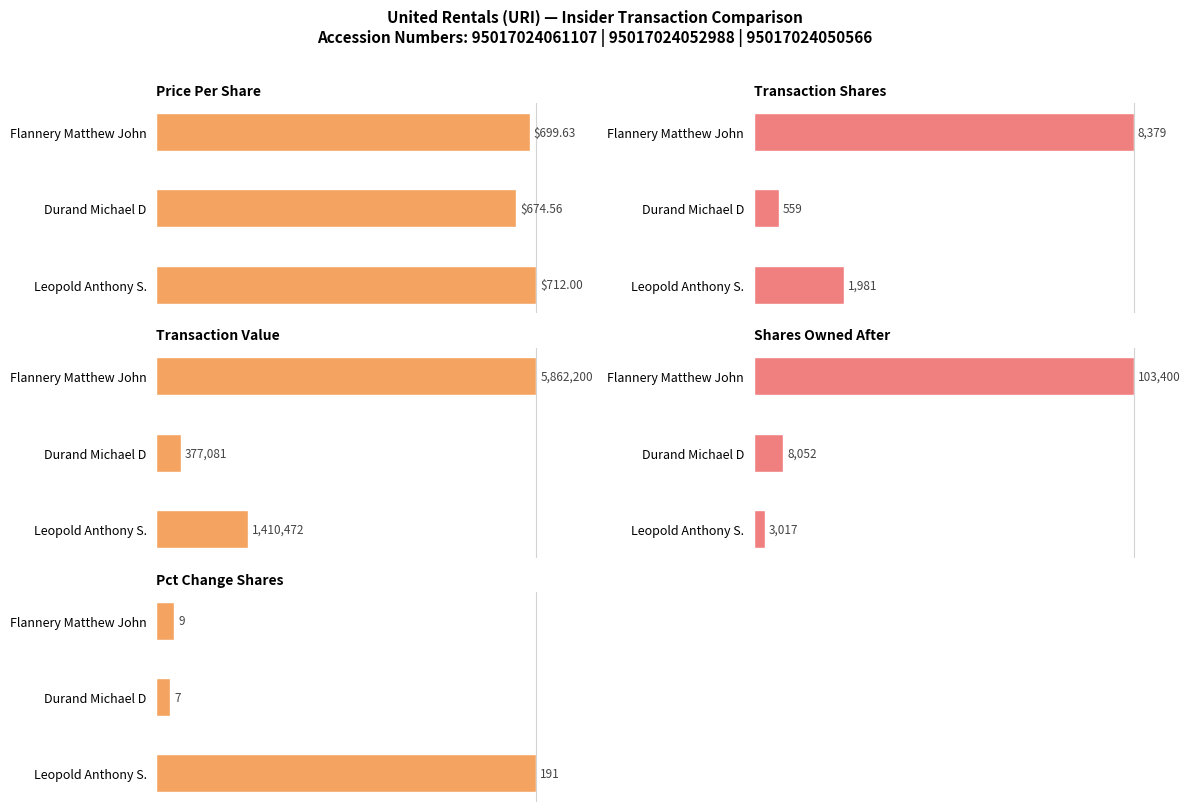

Is the value of Pct Change Shares at Flannery Matthew John greater than the value of Shares Owned After at Leopold Anthony S.?

Yes